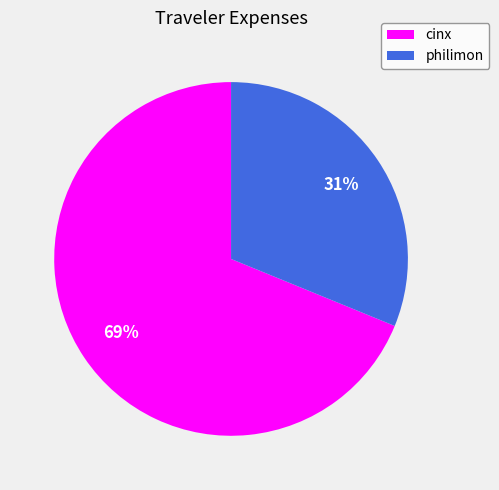

To the nearest percent, what is the difference between the philimon and cinx slice percentages?

38%